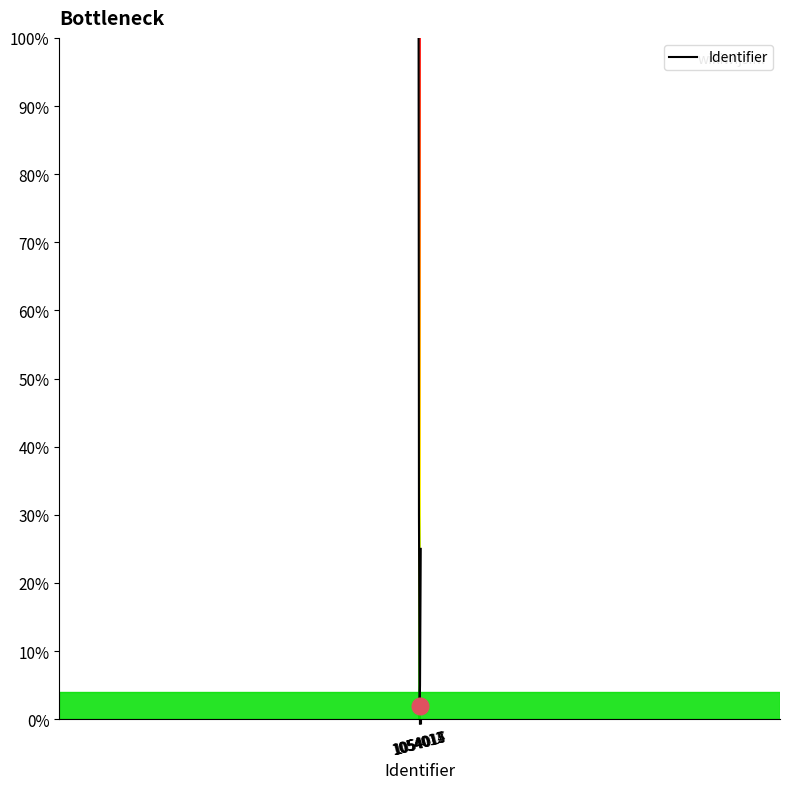

What is the ratio of the value at 1054012 to the value at 1054015?

6.0